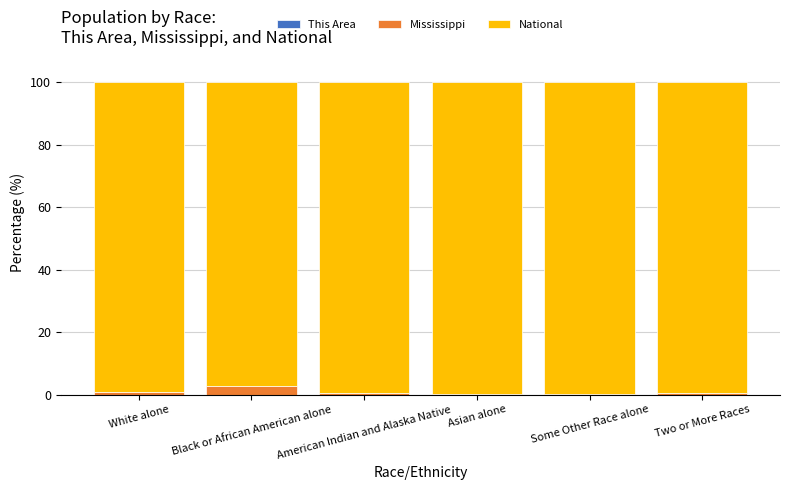

What is the difference between the maximum and minimum values in the National series?

2.6